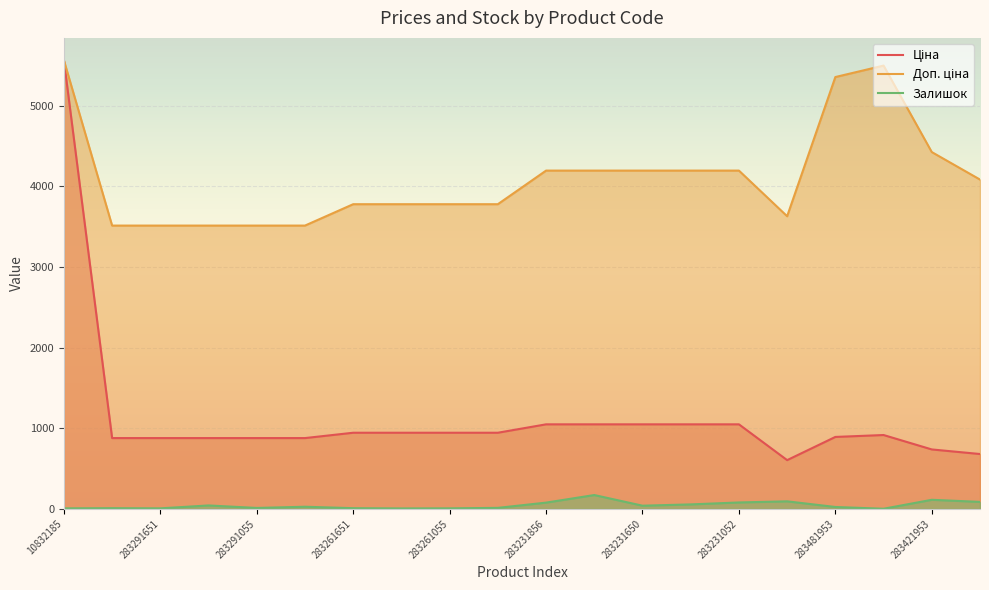

At how many categories does at least one series exceed 4288?

4